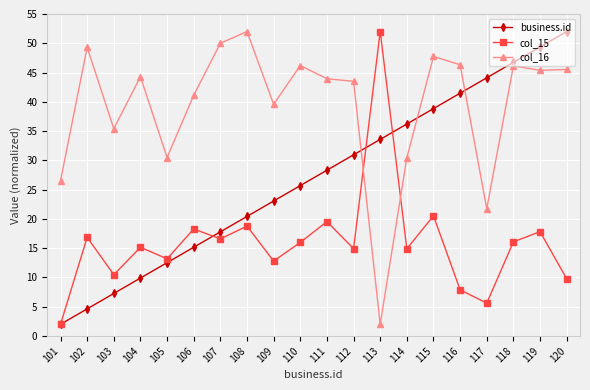

What is the spread (max minus min) of values at 105?

18.0